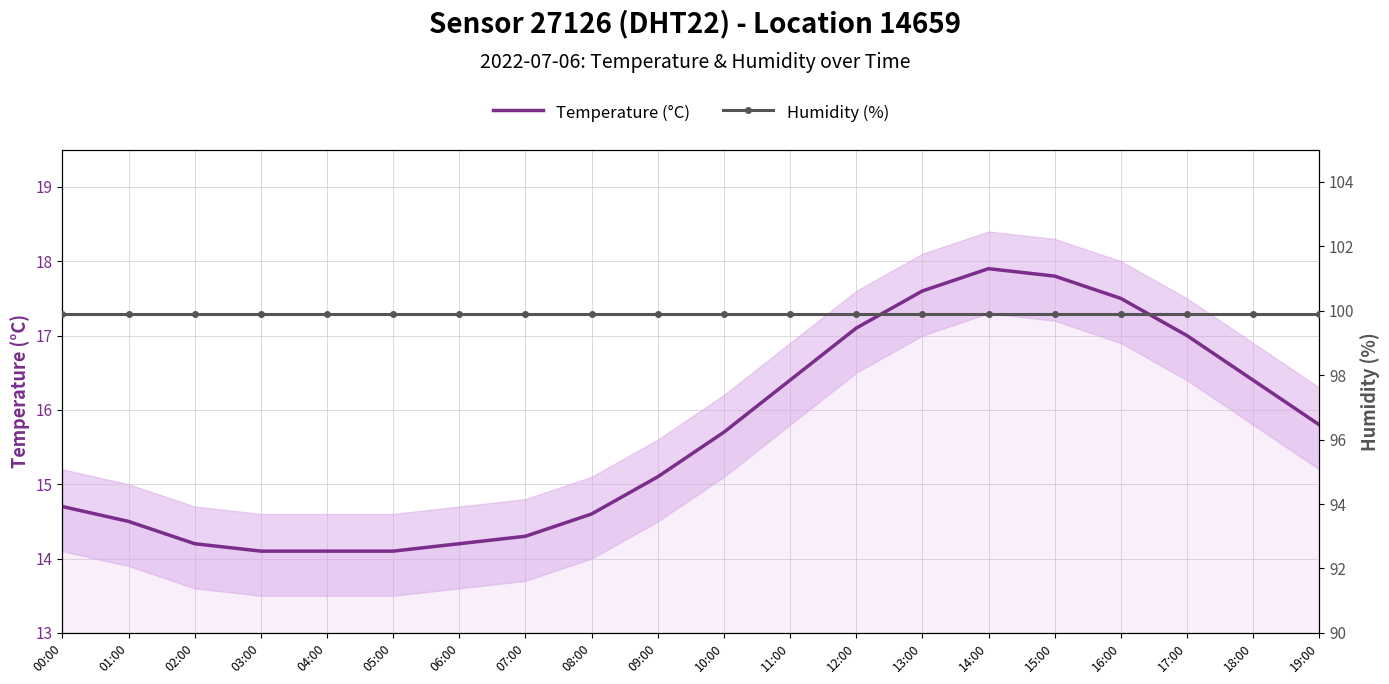

Reading left to right, transcribe all the data shown in this chart.

Temperature (°C): 00:00=14.7	01:00=14.5	02:00=14.2	03:00=14.1	04:00=14.1	05:00=14.1	06:00=14.2	07:00=14.3	08:00=14.6	09:00=15.1	10:00=15.7	11:00=16.4	12:00=17.1	13:00=17.6	14:00=17.9	15:00=17.8	16:00=17.5	17:00=17.0	18:00=16.4	19:00=15.8
Humidity (%): 00:00=99.9	01:00=99.9	02:00=99.9	03:00=99.9	04:00=99.9	05:00=99.9	06:00=99.9	07:00=99.9	08:00=99.9	09:00=99.9	10:00=99.9	11:00=99.9	12:00=99.9	13:00=99.9	14:00=99.9	15:00=99.9	16:00=99.9	17:00=99.9	18:00=99.9	19:00=99.9